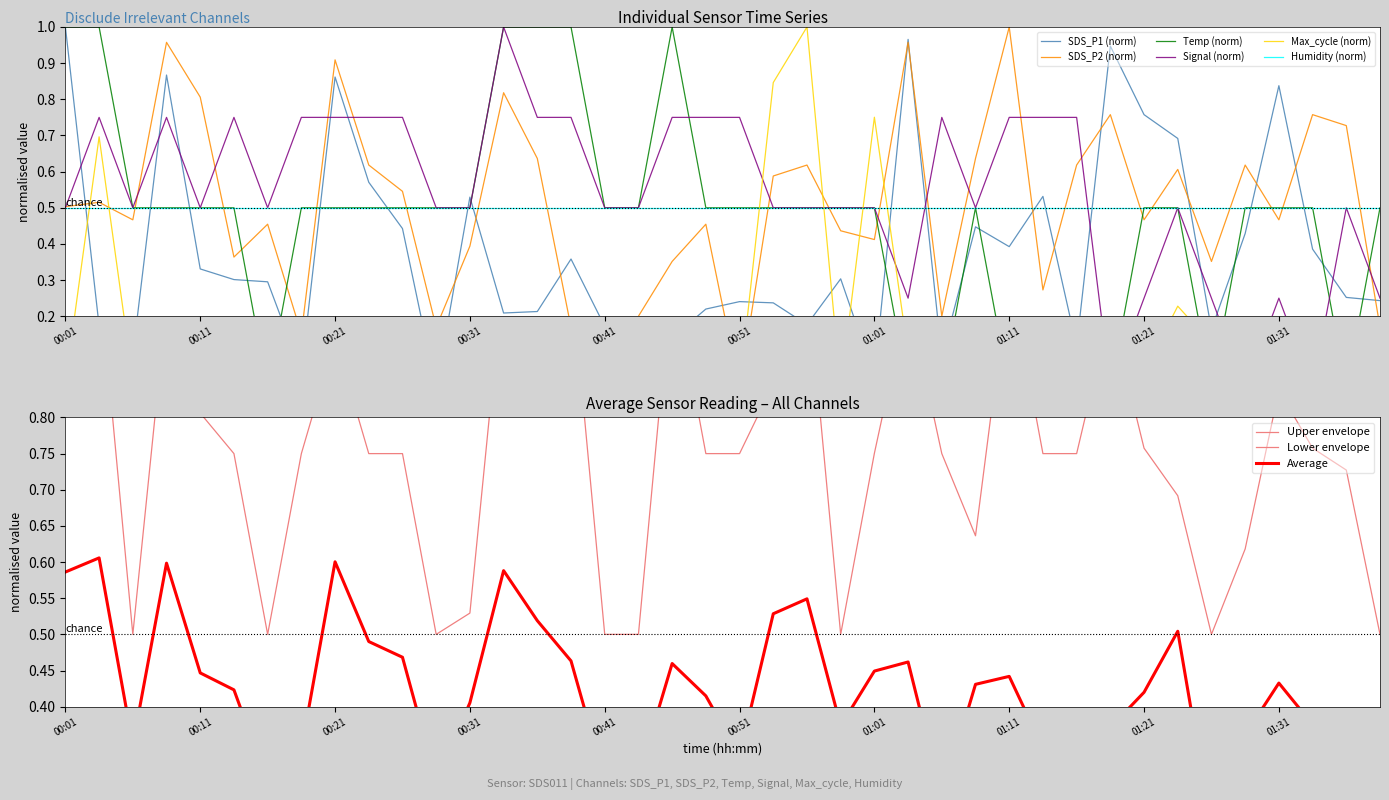

True or false: SDS_P2 has more than 2 points higher than both neighbors.

True